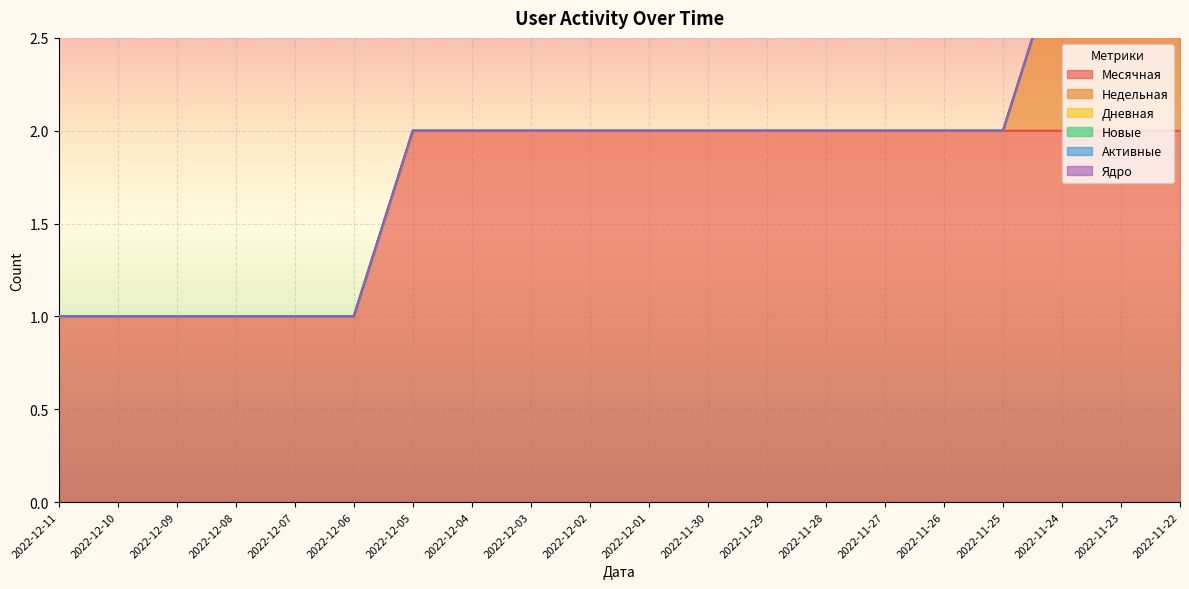

What is the difference between the maximum and minimum values in the Недельная series?

1